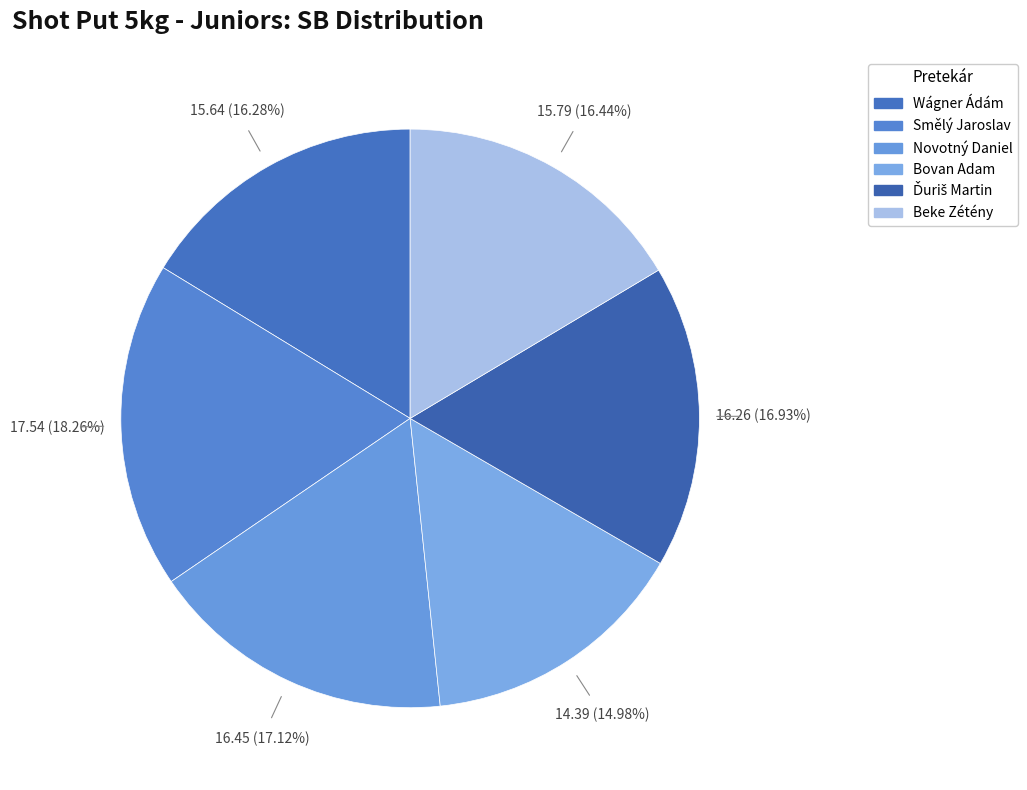

How many segments does this pie chart have?

6